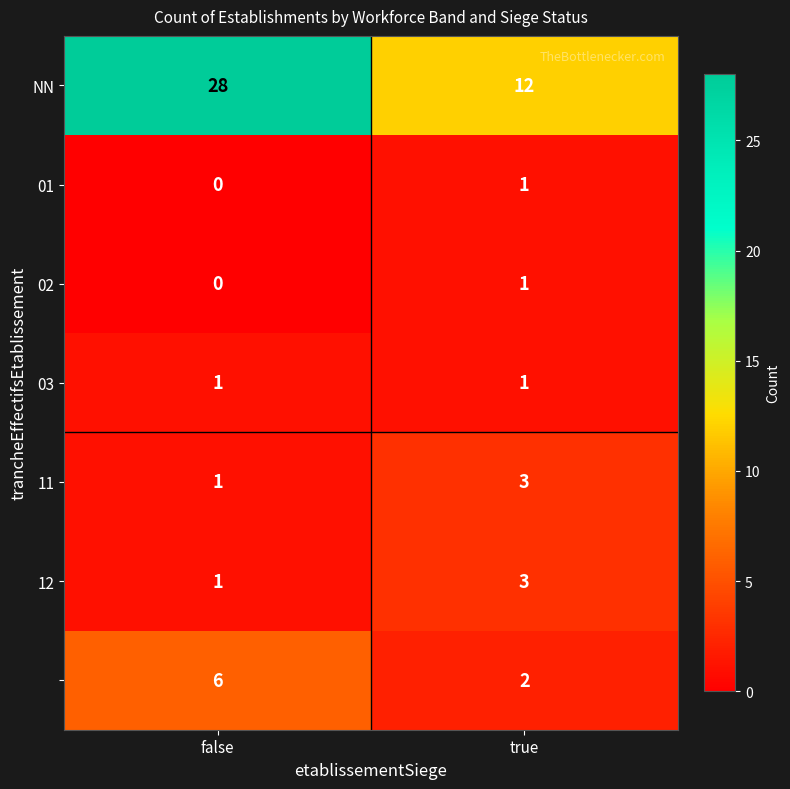

Which category has the highest value across all series?

false